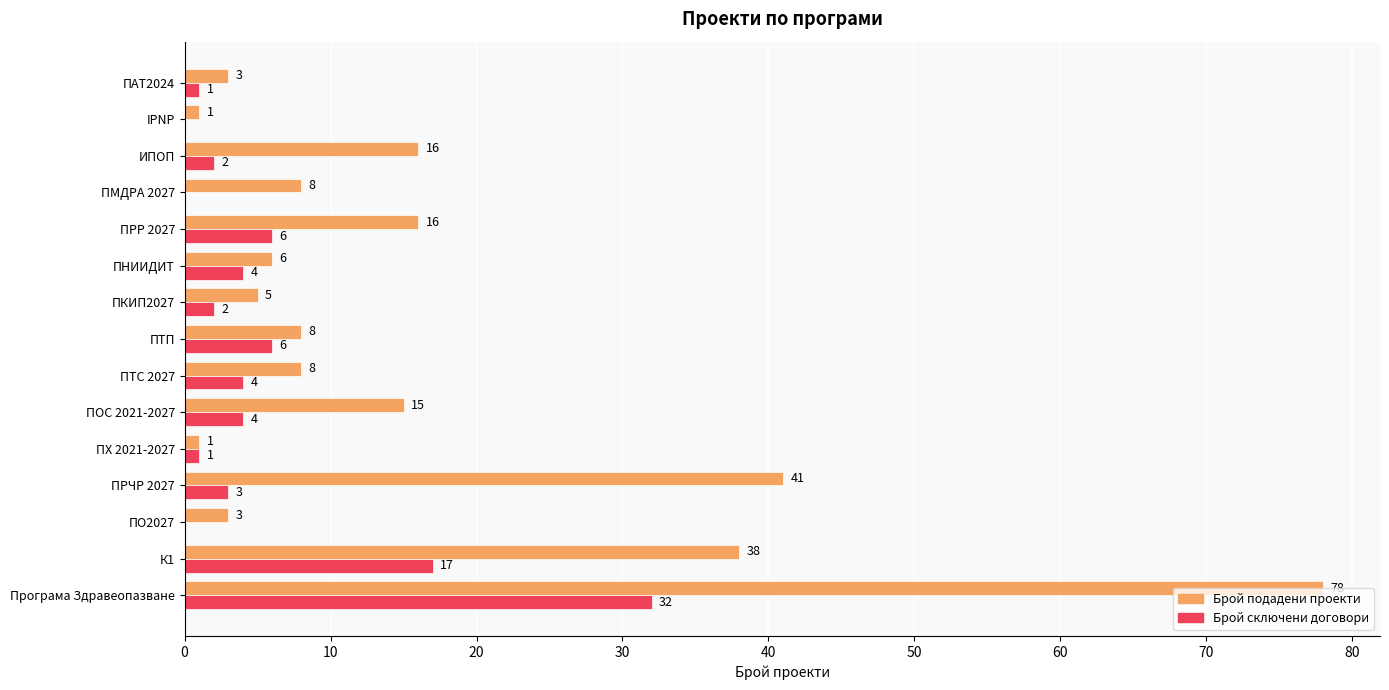

Which series changed the most between ПО2027 and ПРЧР 2027?

Брой подадени проекти